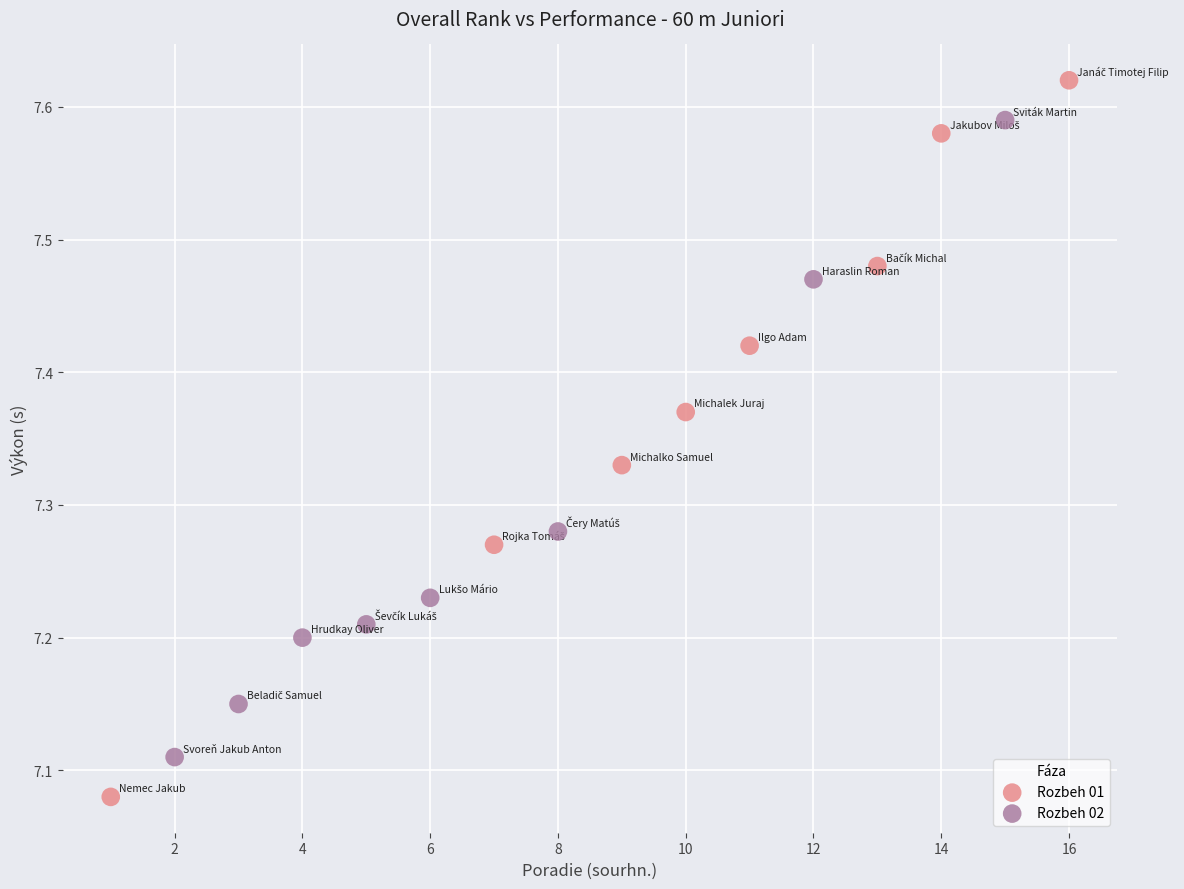

Which series contains the lowest Y value?

Rozbeh 01